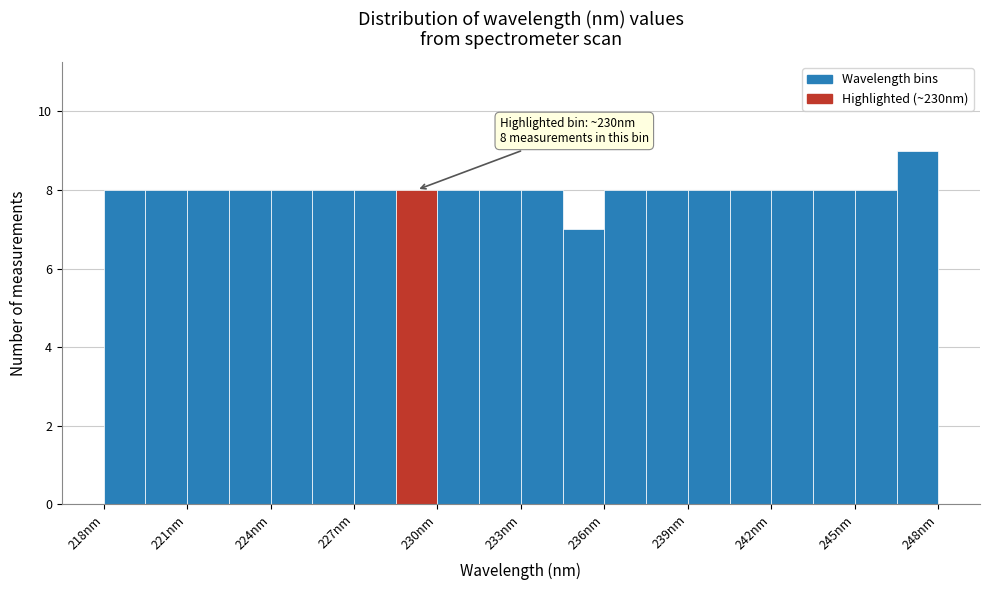

Around what value on the x-axis is the tallest bar? Give the approximate position of its centre, as read against the axis.

247.5